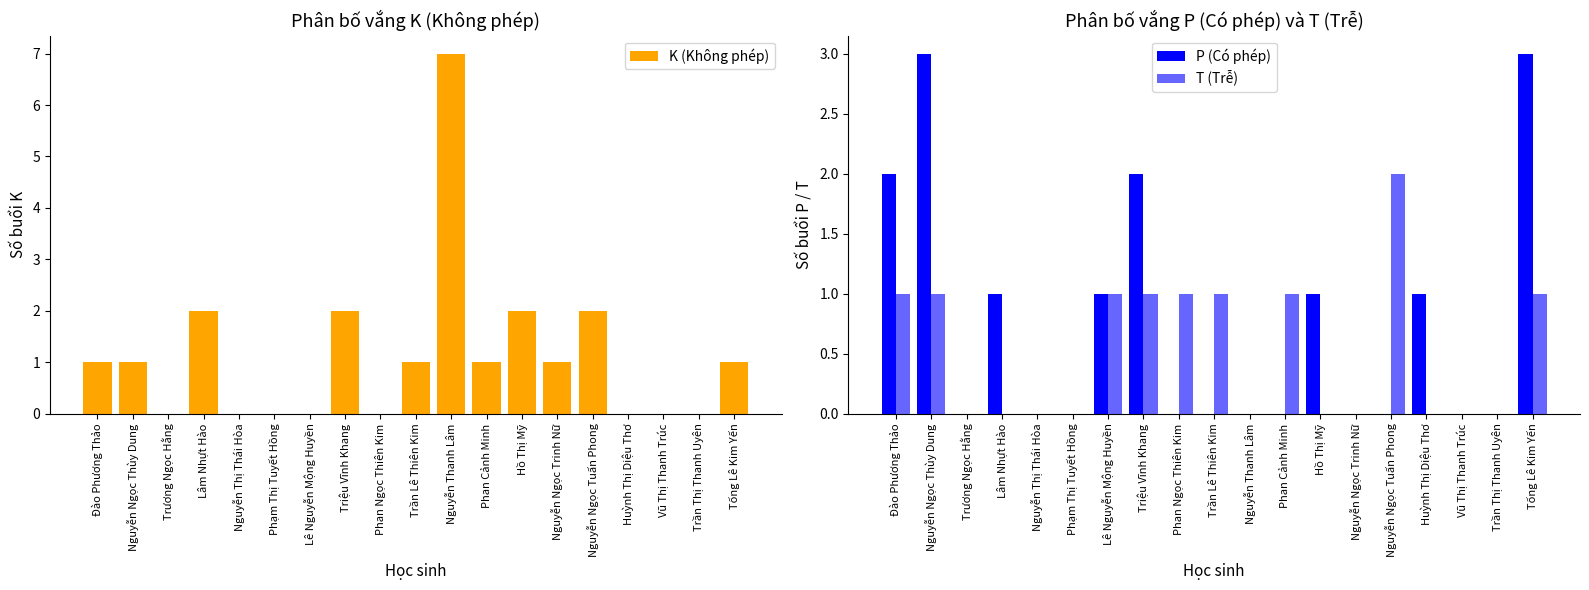

True or false: K (Không phép) has a value of 3 at Nguyễn Thị Thái Hòa.

False